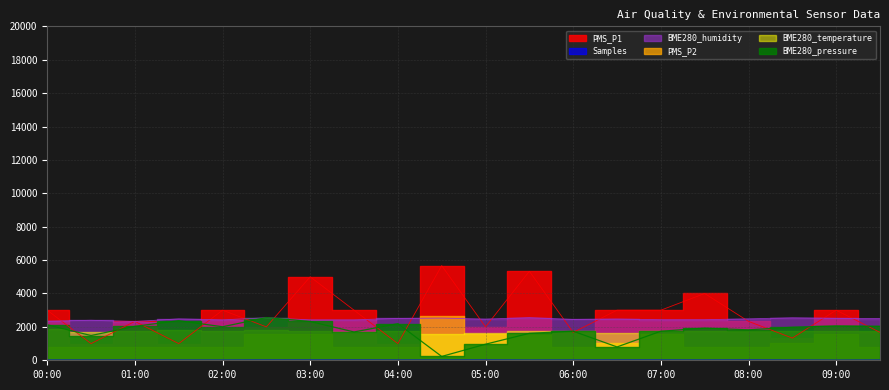

Between 06:30 and 09:30, which series saw the biggest shift?

PMS_P1